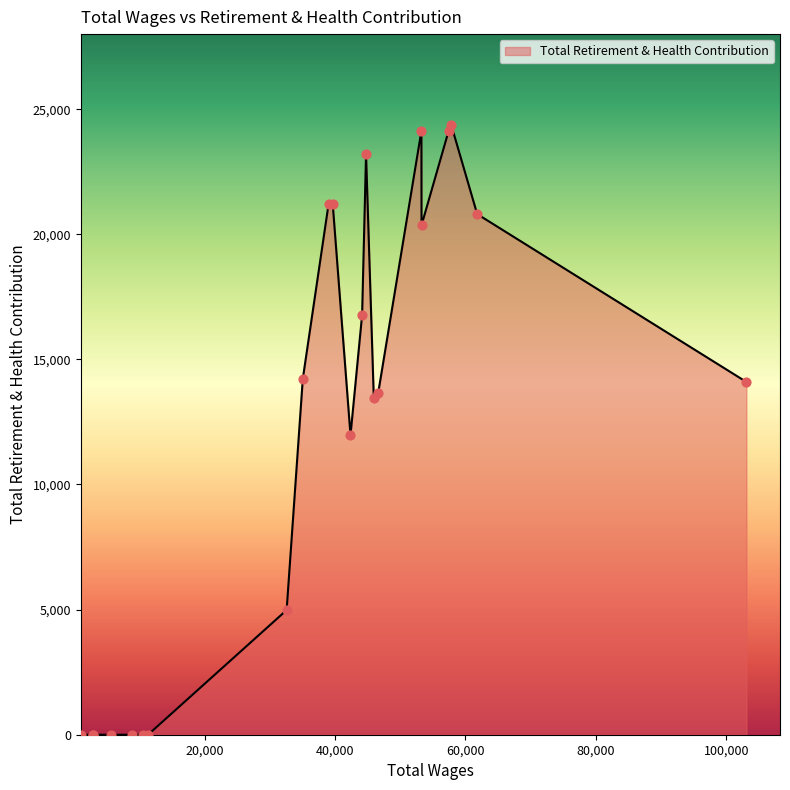

What is the difference between the maximum and minimum values?

24347